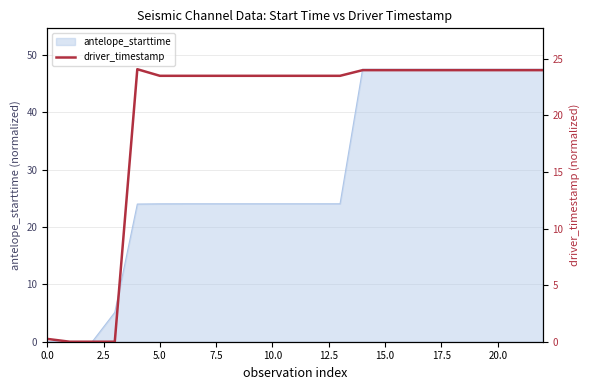

What is the difference between the values at 10.0 and 2.5?

24.1